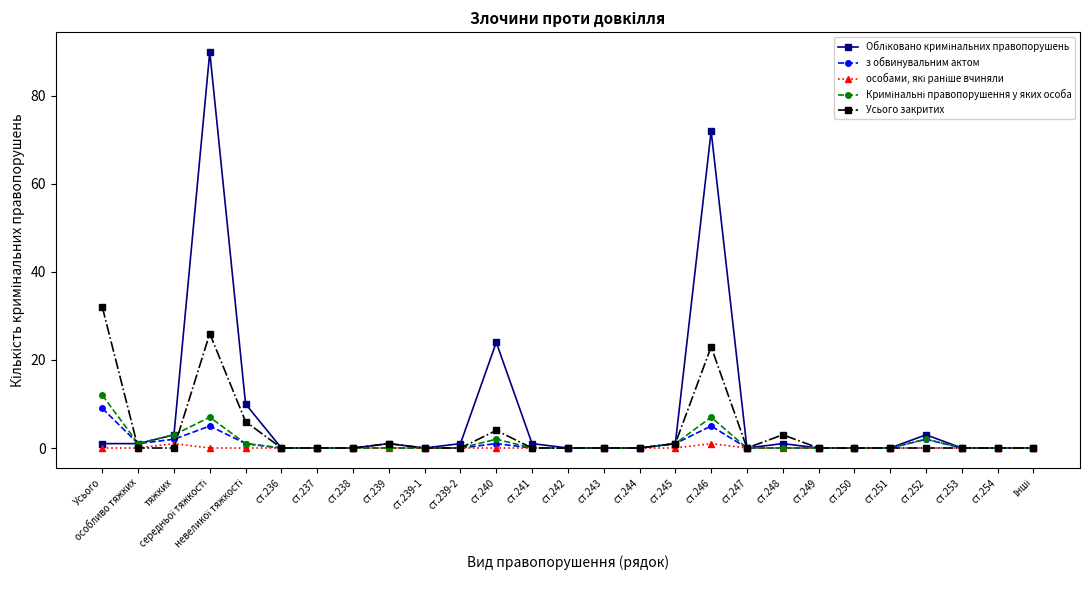

What is the label of the 16th point from the right?

ст.240